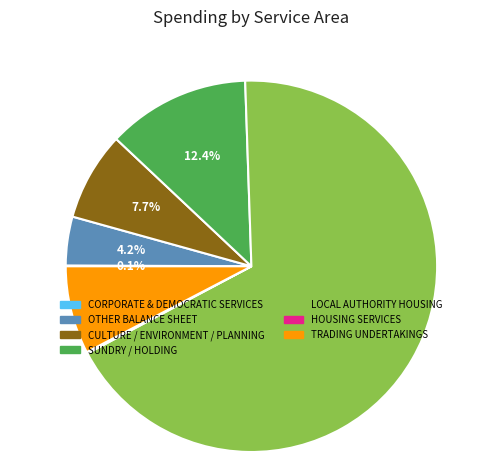

To the nearest percent, what is the average slice percentage?

14%